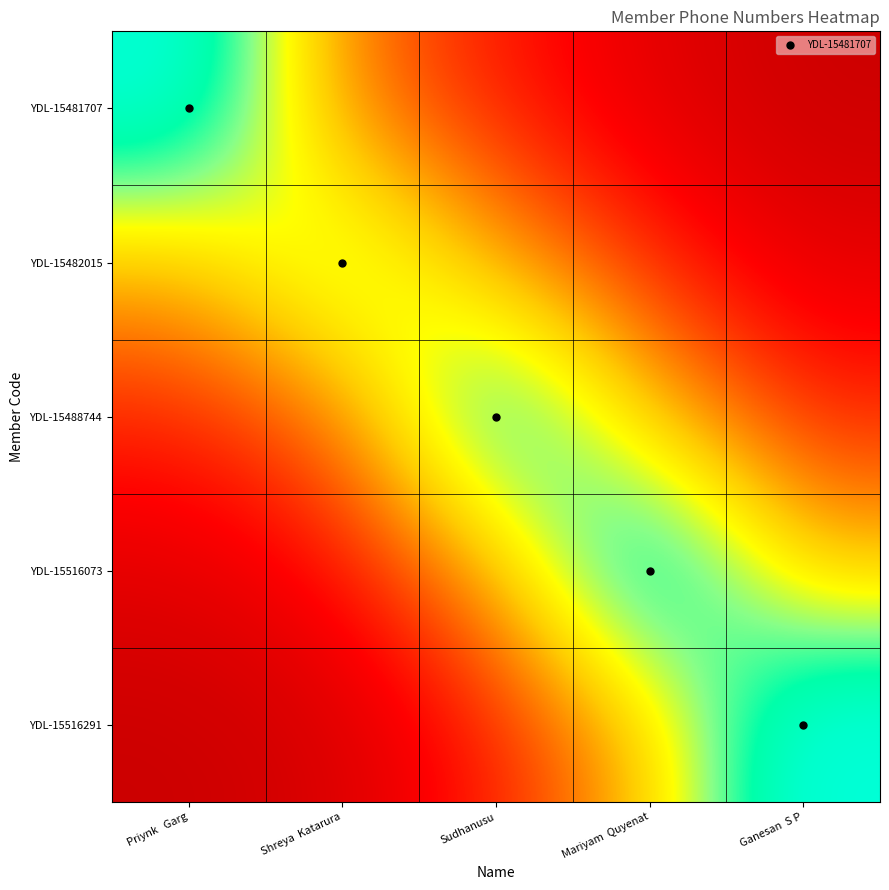

Reading left to right, list all the values displayed in this chart.

YDL-15481707: Priynk   Garg=9611377074.0	Shreya  Katarura=3302075134.1	Sudhanusu=1821003596.4	Mariyam  Quyenat=896618215.0	Ganesan  S P=406830033.9
YDL-15482015: Priynk   Garg=4318670104.4	Shreya  Katarura=7348903360.0	Sudhanusu=4052718034.8	Mariyam  Quyenat=1995460534.7	Ganesan  S P=905416891.3
YDL-15488744: Priynk   Garg=1940503564.4	Shreya  Katarura=3302075134.1	Sudhanusu=9019489858.0	Mariyam  Quyenat=4440979091.2	Ganesan  S P=2015042349.0
YDL-15516073: Priynk   Garg=871924456.4	Shreya  Katarura=1483717999.5	Sudhanusu=4052718034.8	Mariyam  Quyenat=9883580730.0	Ganesan  S P=4484559220.3
YDL-15516291: Priynk   Garg=391780912.8	Shreya  Katarura=666677471.7	Sudhanusu=1821003596.4	Mariyam  Quyenat=4440979091.2	Ganesan  S P=9980570091.0